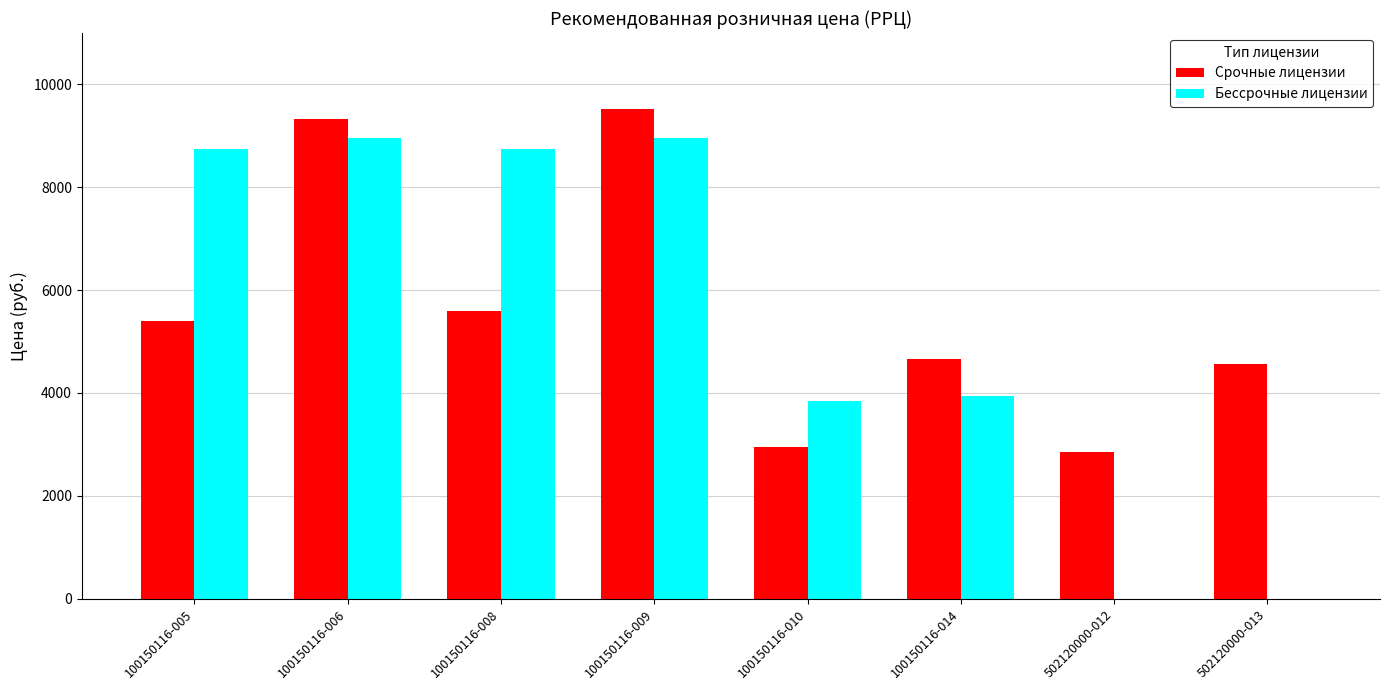

The value of Срочные лицензии at 502120000-012 is 886. True or false?

False